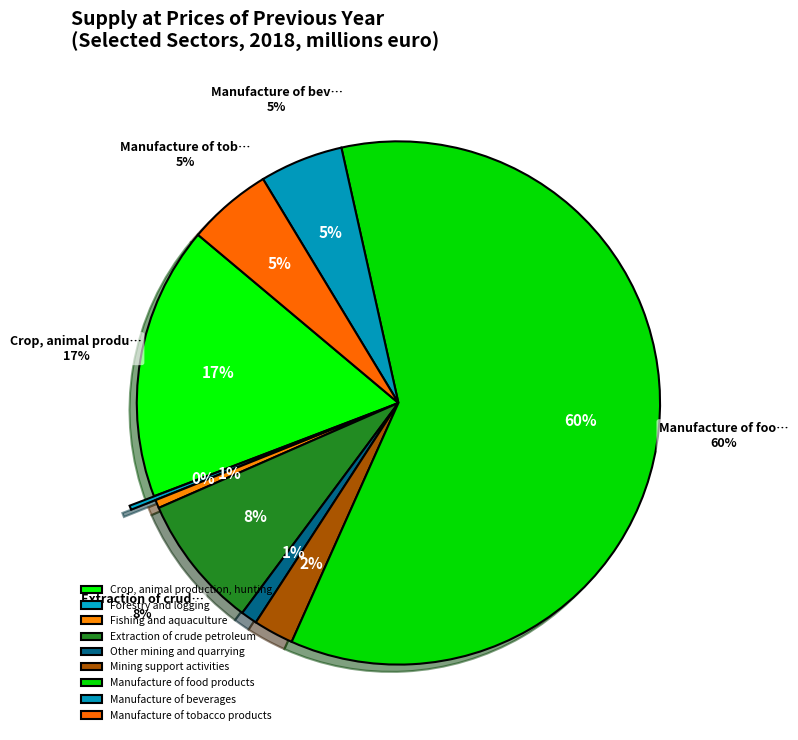

How many slices are in this pie chart?

9